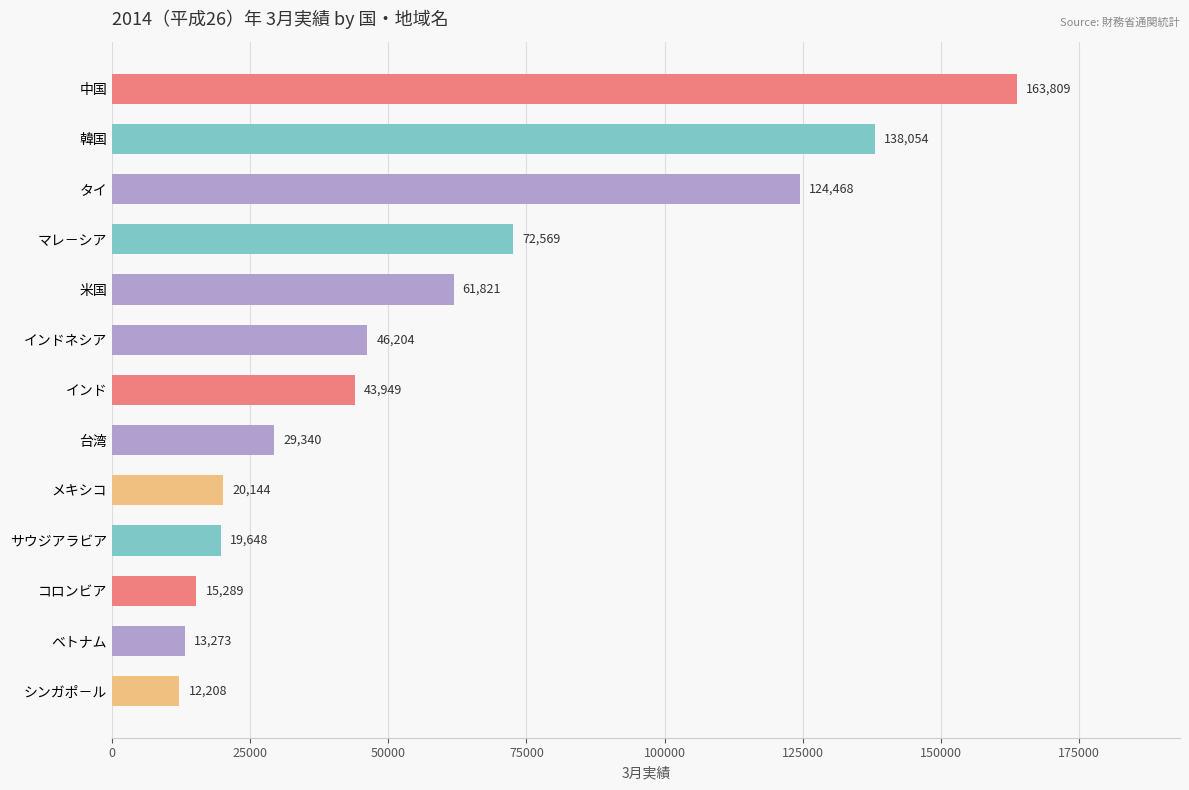

What is the change in value from 中国 to コロンビア?

-148520.0